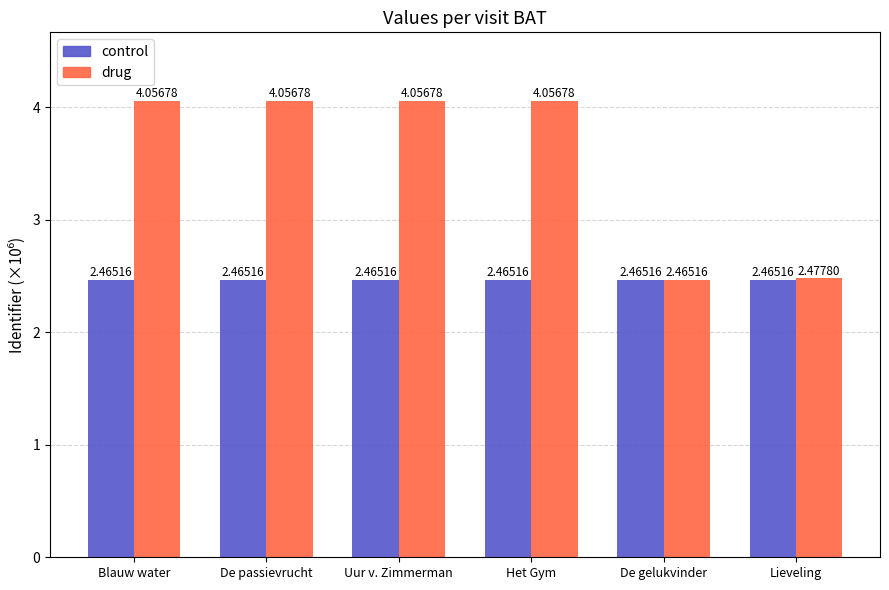

What is the difference between the drug values at Blauw water and De gelukvinder?

1.6